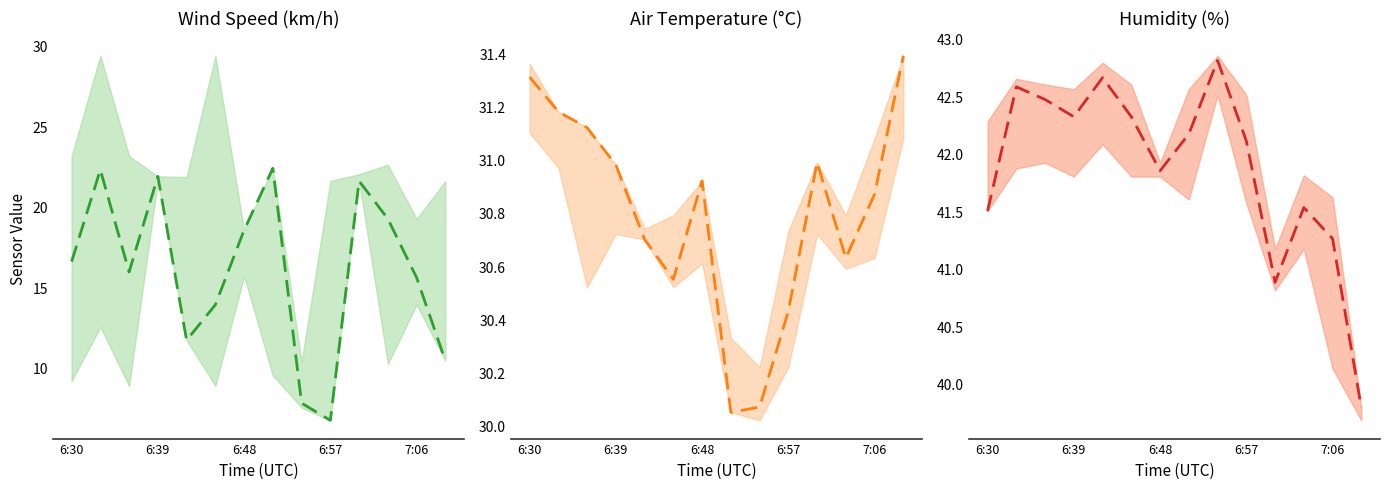

At which label does AIR_TEMP mean reach its minimum?

7